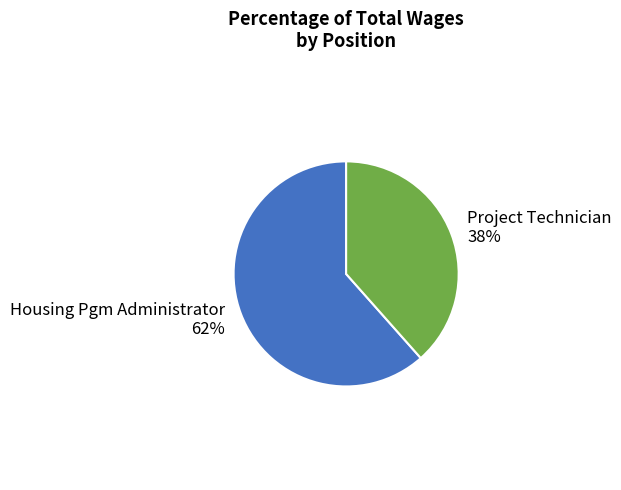

What is the majority slice?

Housing Pgm Administrator